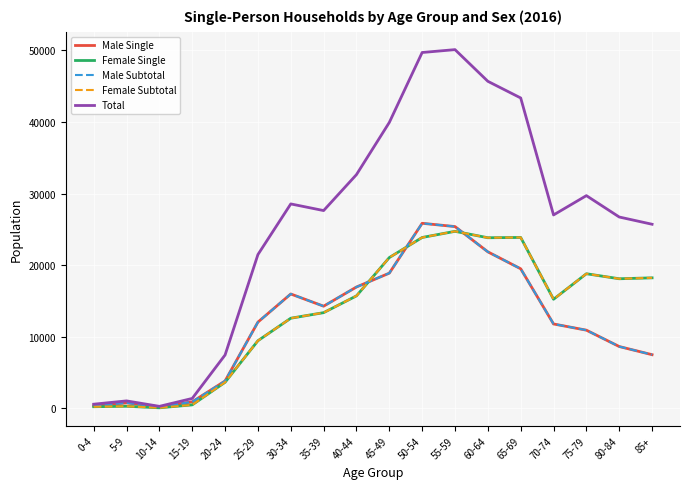

In Female Subtotal, how many points are lower than both neighbors (excluding endpoints)?

4